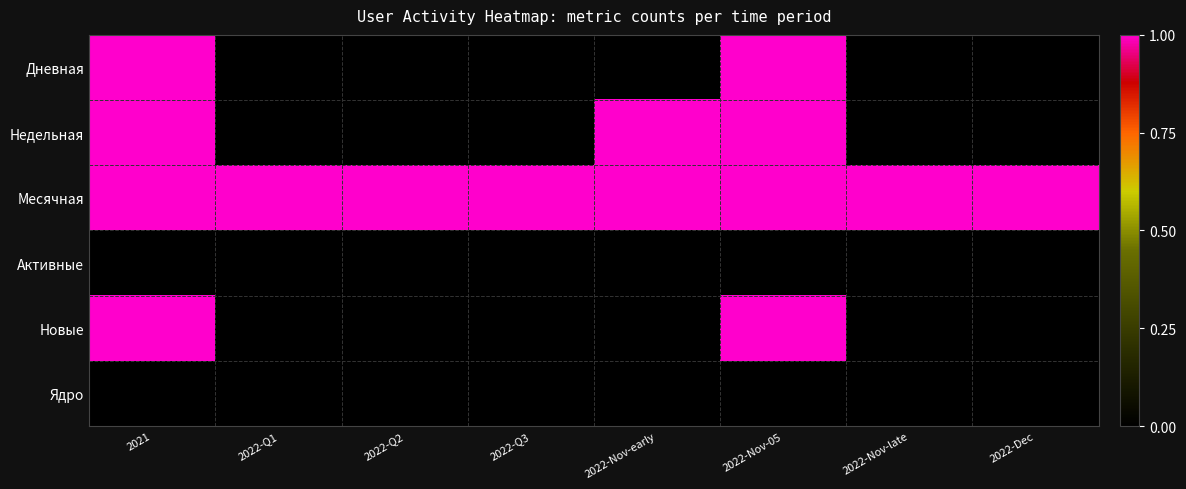

Reading right to left, list all the values displayed in this chart.

Дневная: 2022-Dec=0	2022-Nov-late=0	2022-Nov-05=1	2022-Nov-early=0	2022-Q3=0	2022-Q2=0	2022-Q1=0	2021=1
Недельная: 2022-Dec=0	2022-Nov-late=0	2022-Nov-05=1	2022-Nov-early=1	2022-Q3=0	2022-Q2=0	2022-Q1=0	2021=1
Месячная: 2022-Dec=1	2022-Nov-late=1	2022-Nov-05=1	2022-Nov-early=1	2022-Q3=1	2022-Q2=1	2022-Q1=1	2021=1
Активные: 2022-Dec=0	2022-Nov-late=0	2022-Nov-05=0	2022-Nov-early=0	2022-Q3=0	2022-Q2=0	2022-Q1=0	2021=0
Новые: 2022-Dec=0	2022-Nov-late=0	2022-Nov-05=1	2022-Nov-early=0	2022-Q3=0	2022-Q2=0	2022-Q1=0	2021=1
Ядро: 2022-Dec=0	2022-Nov-late=0	2022-Nov-05=0	2022-Nov-early=0	2022-Q3=0	2022-Q2=0	2022-Q1=0	2021=0